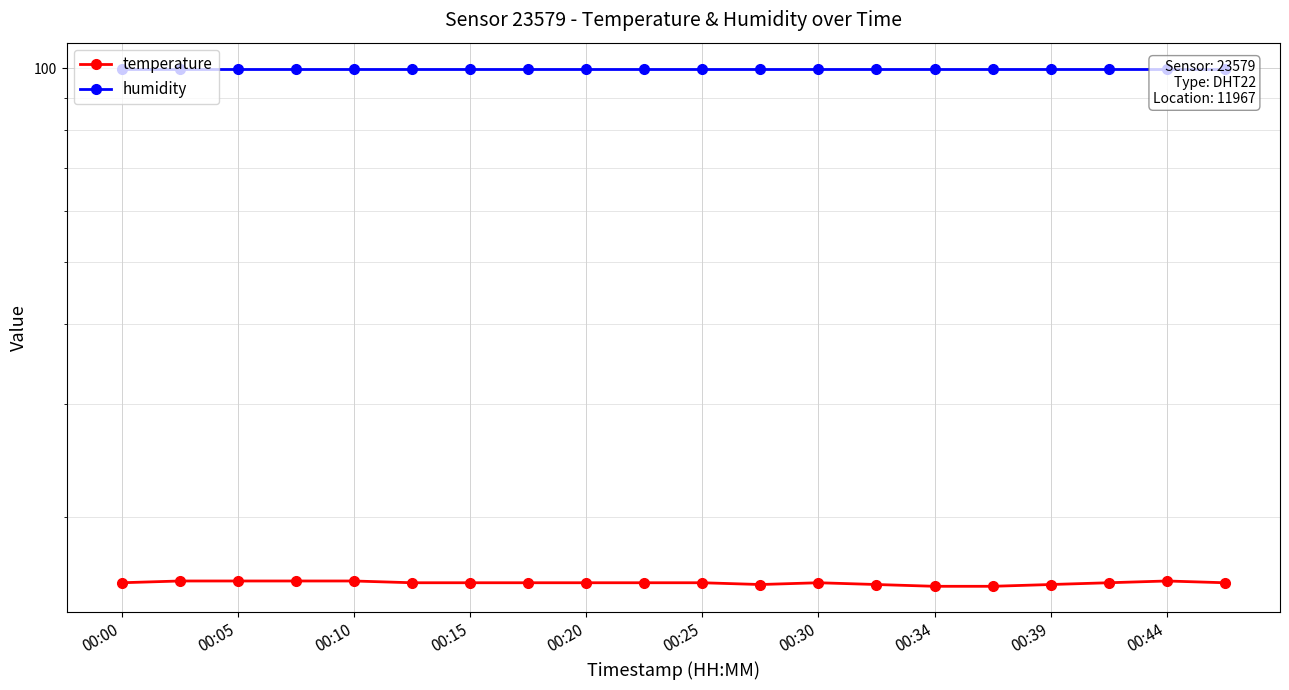

The humidity series shows 99.9 at 15. True or false?

True